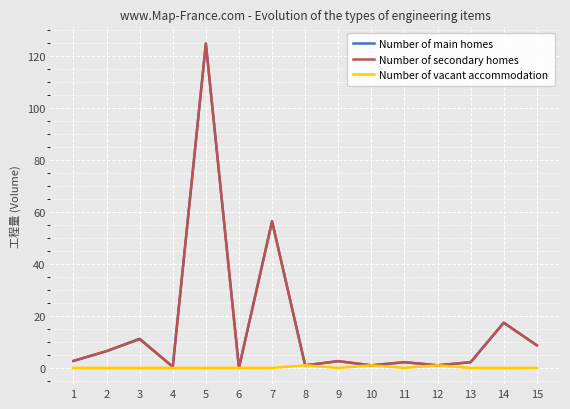

How many interior local peaks does the Number of main homes series have?

6